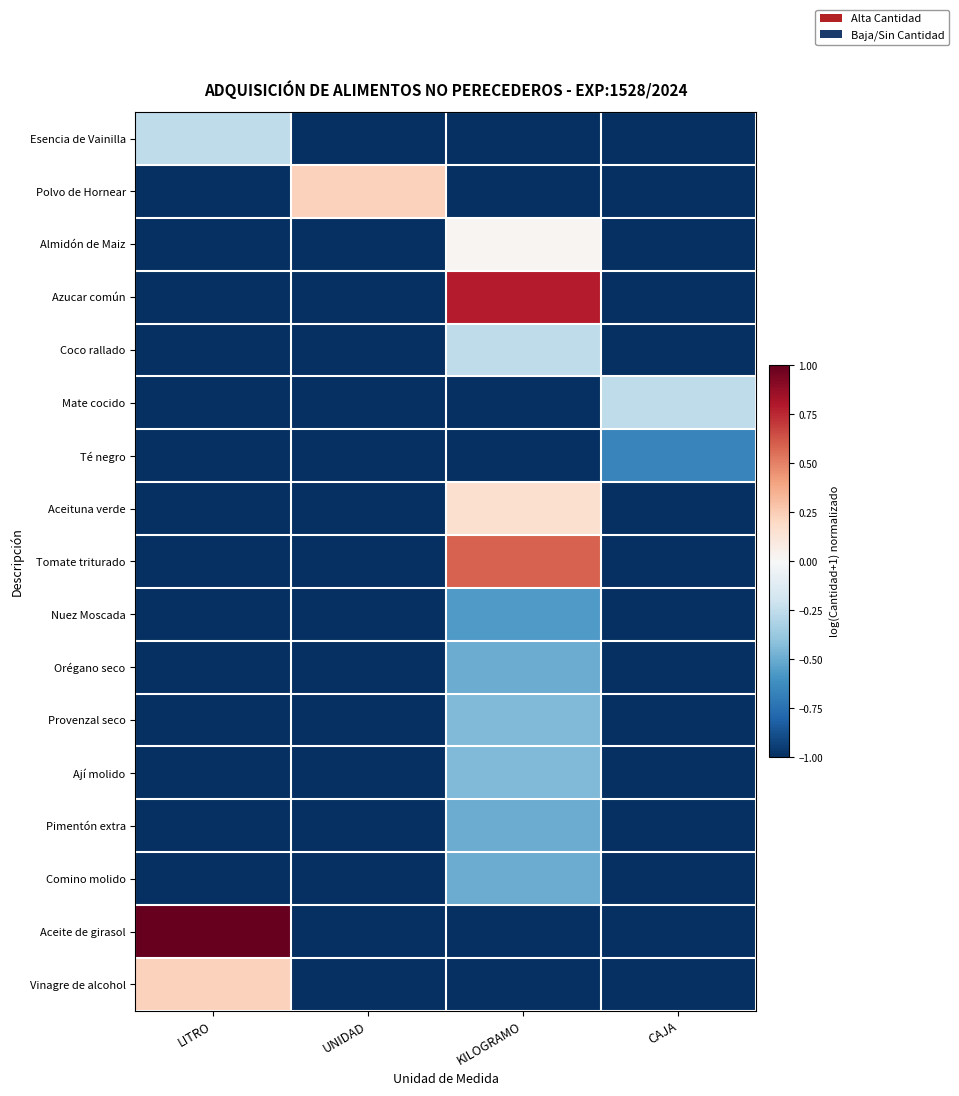

What is the total value across all series at CAJA?

-15.9